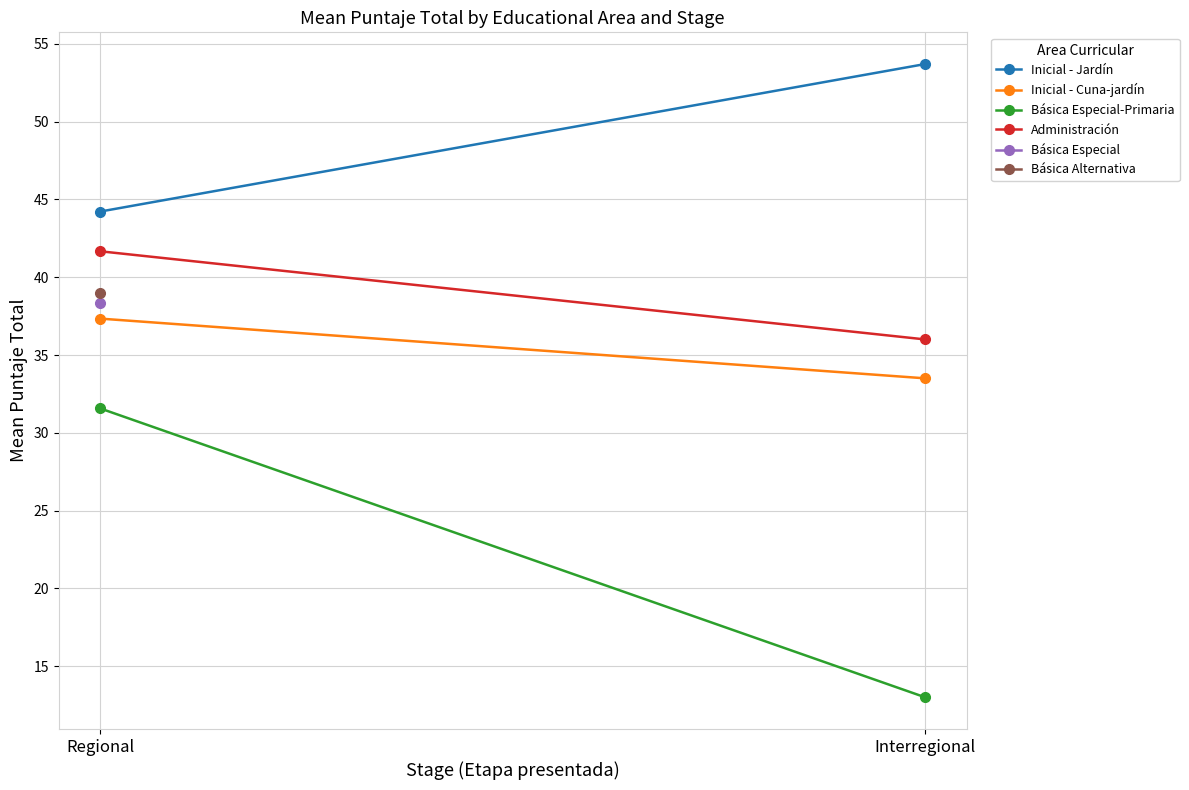

Between Regional and Interregional, which series saw the biggest shift?

Básica Especial-Primaria